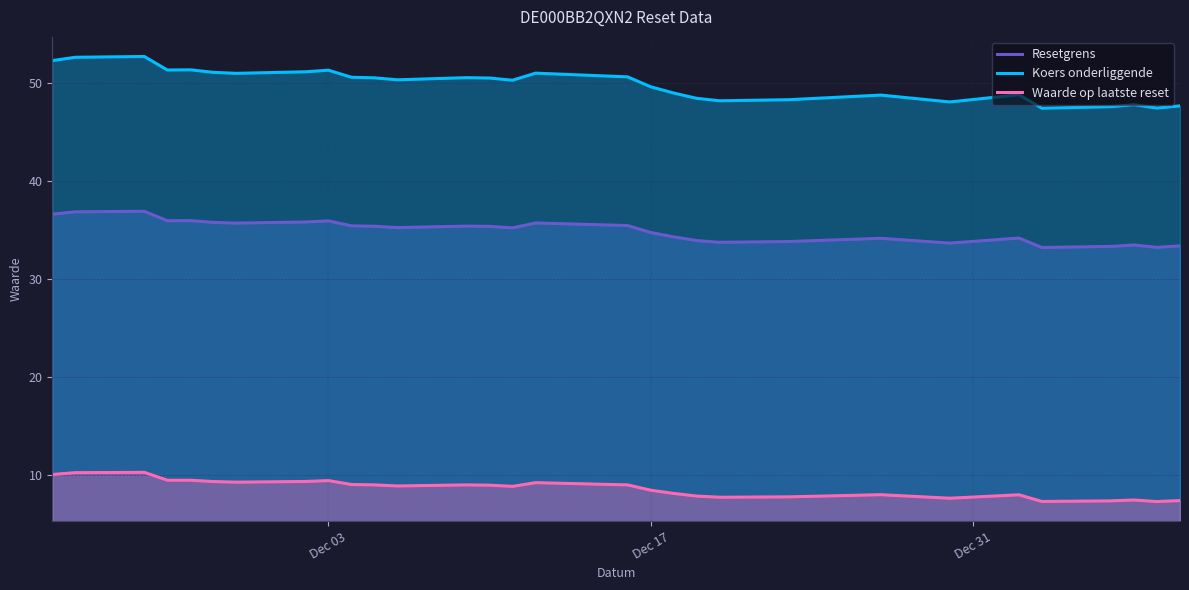

What is the difference between the maximum and minimum values in the Waarde op laatste reset series?

3.0